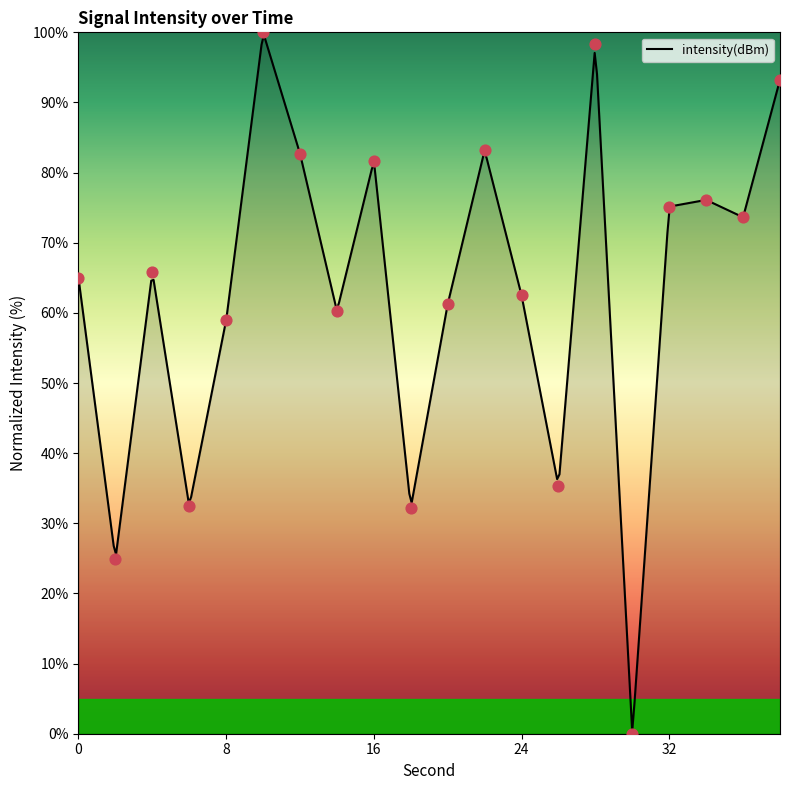

What is the ratio of the value at 14 to the value at 26?

1.7